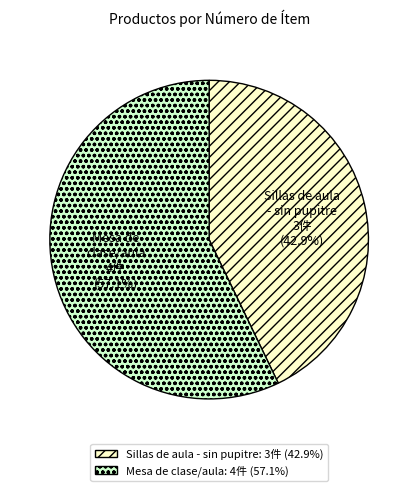

Which slice is the smallest?

Sillas de aula - sin pupitre: 3件 (42.9%)